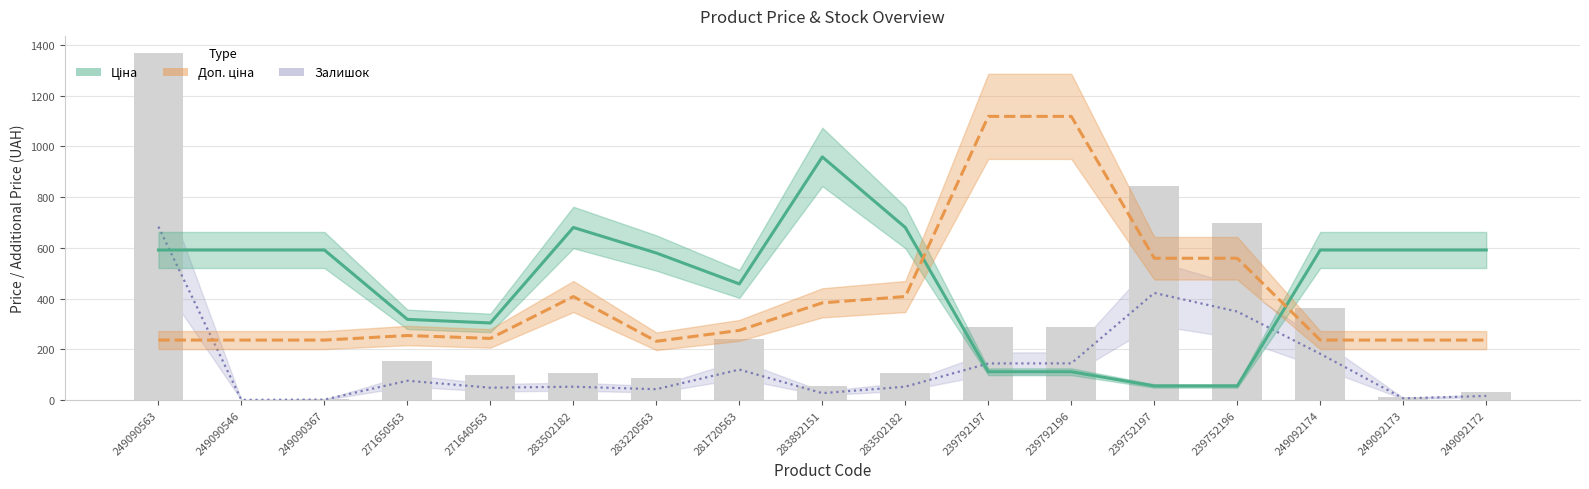

What is the approximate value of Залишок (×0.5) at 283220563?

43.0